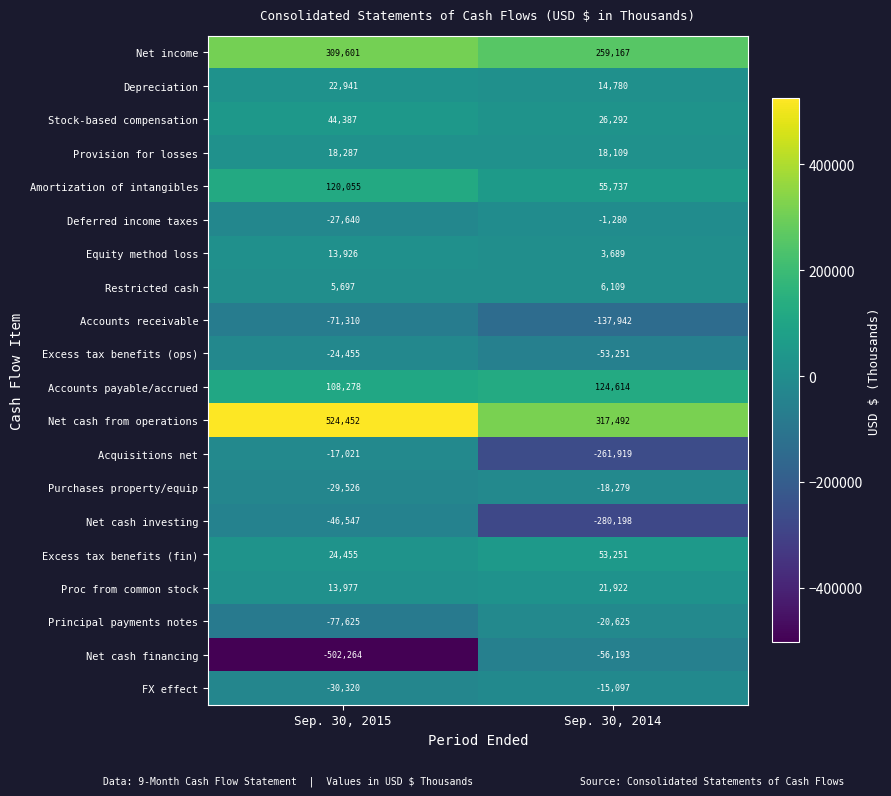

Rank the series at Sep. 30, 2015 from highest to lowest value.

Net cash from operations, Net income, Amortization of intangibles, Accounts payable/accrued, Stock-based compensation, Excess tax benefits (fin), Depreciation, Provision for losses, Proc from common stock, Equity method loss, Restricted cash, Acquisitions net, Excess tax benefits (ops), Deferred income taxes, Purchases property/equip, FX effect, Net cash investing, Accounts receivable, Principal payments notes, Net cash financing